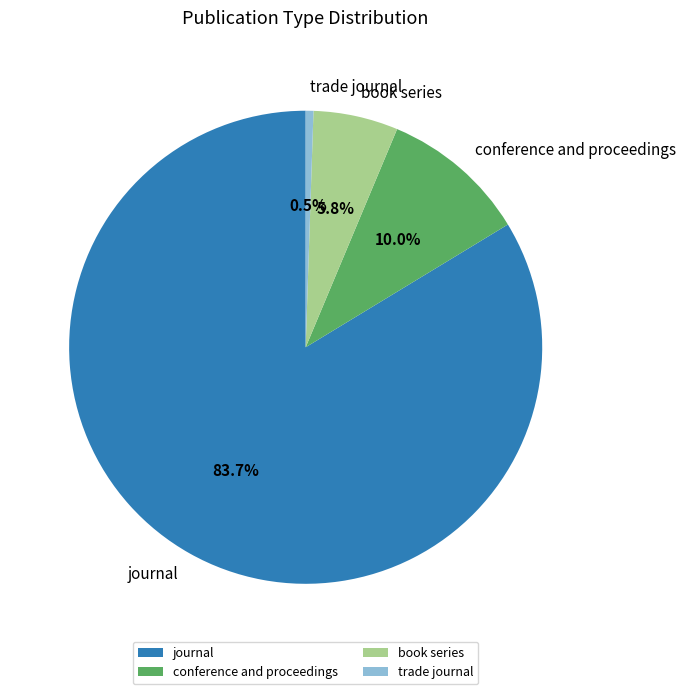

Which slice is the largest?

journal